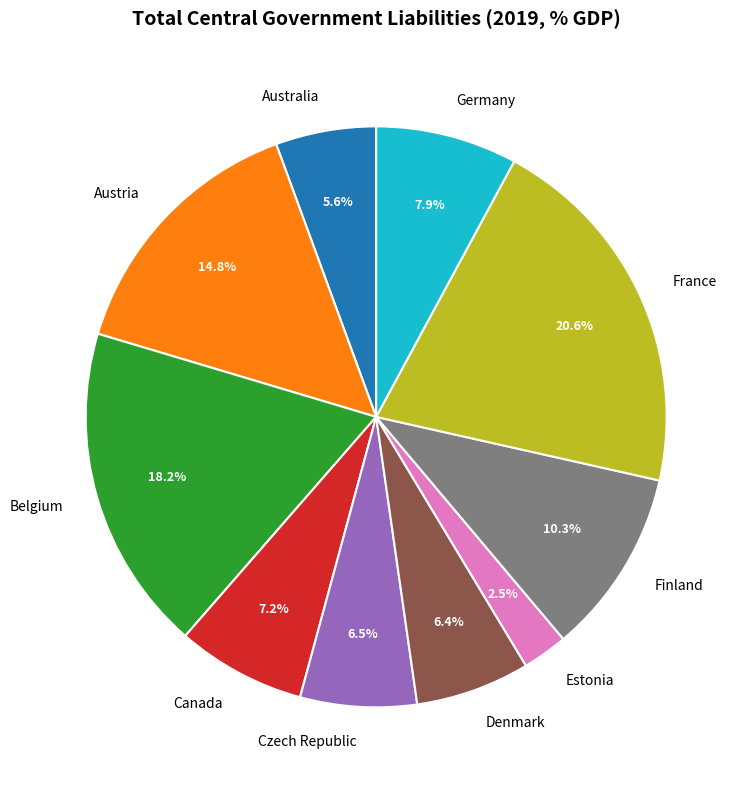

Between Czech Republic and Finland, which is larger?

Finland